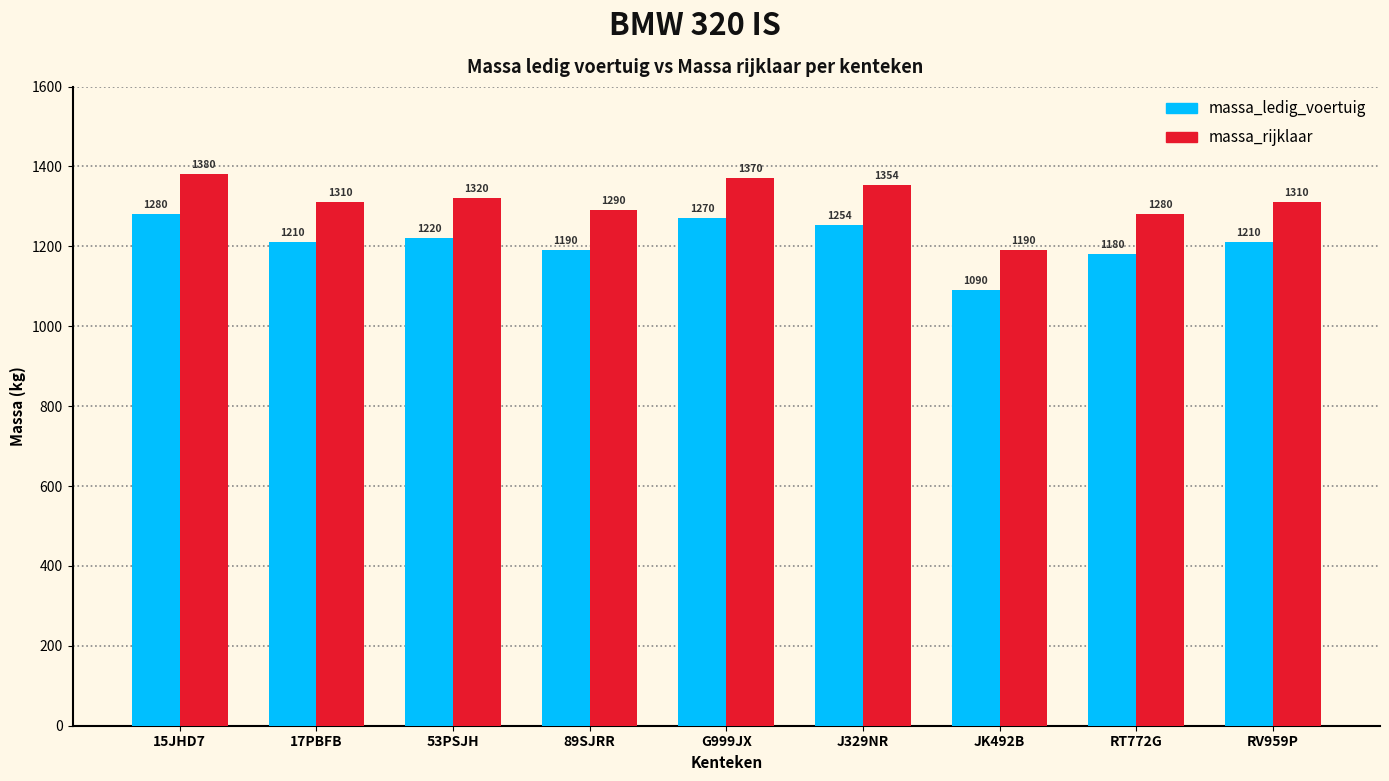

What is the label of the 5th bar from the left?

G999JX